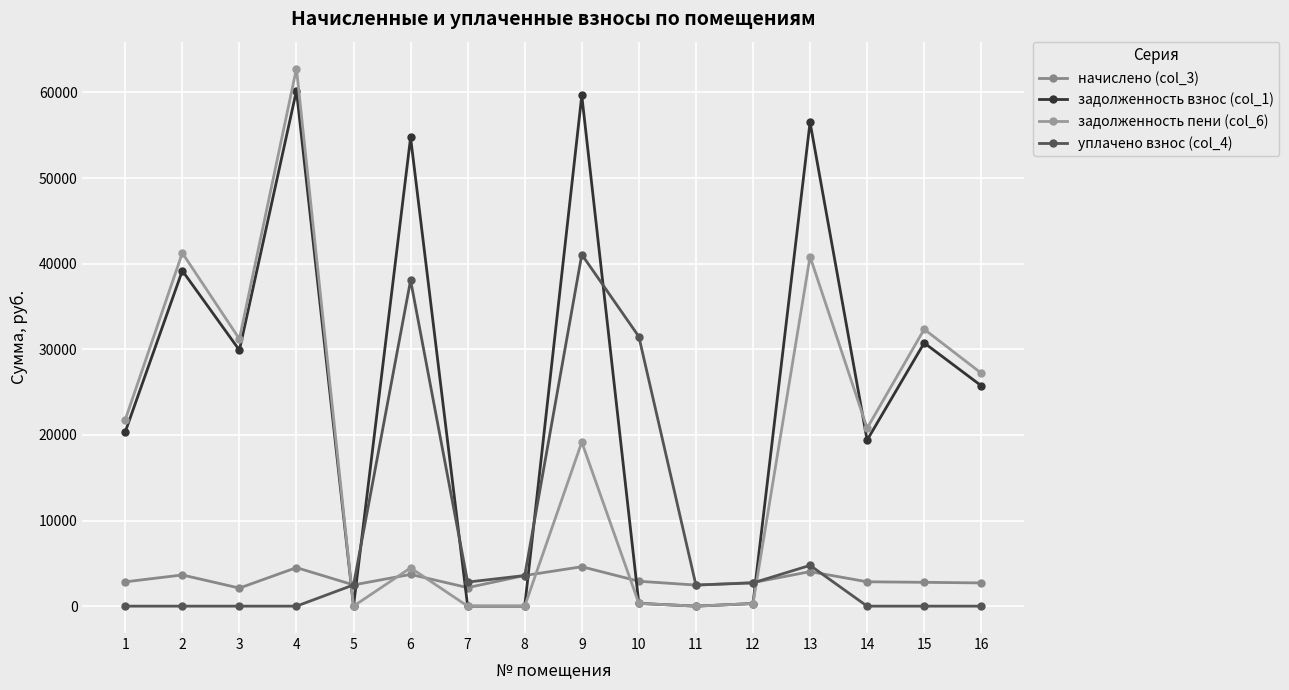

Rank the series by their average value, from lowest to highest.

начислено (col_3), уплачено взнос (col_4), задолженность пени (col_6), задолженность взнос (col_1)